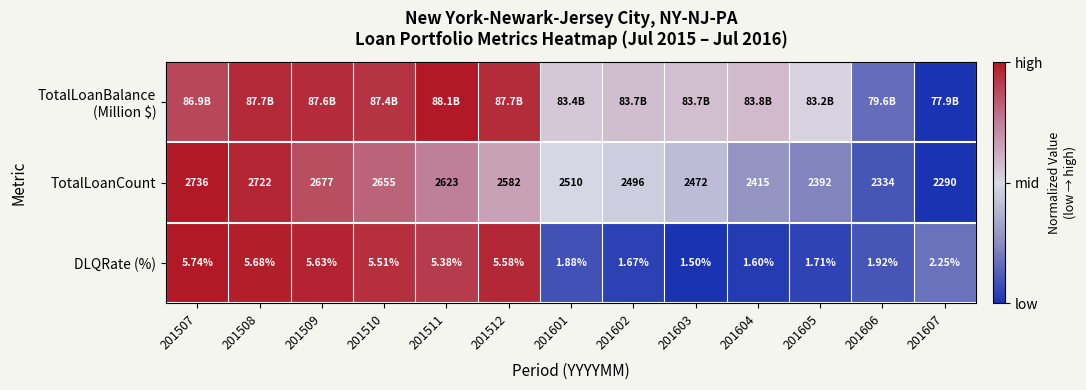

The DLQRate (%) series shows 0.0 at 201604. True or false?

False